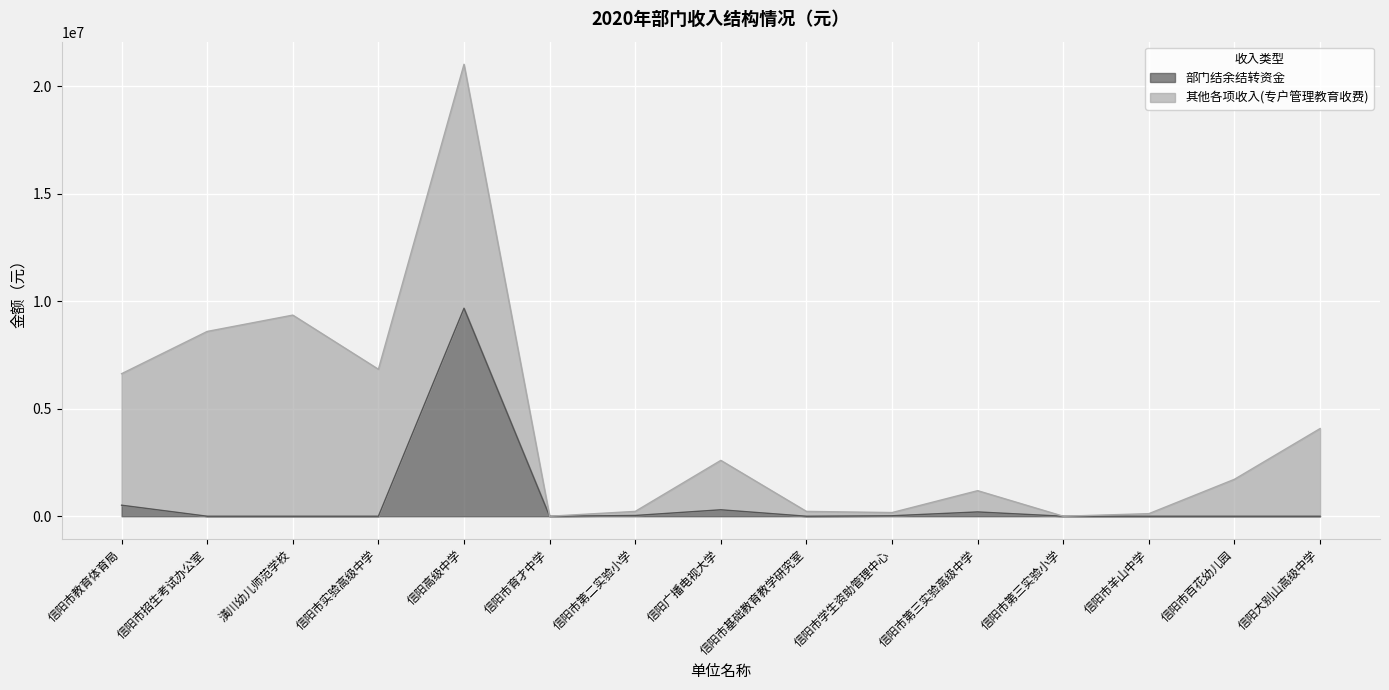

What is the change in value from 信阳市实验高级中学 to 信阳广播电视大学?

+300000